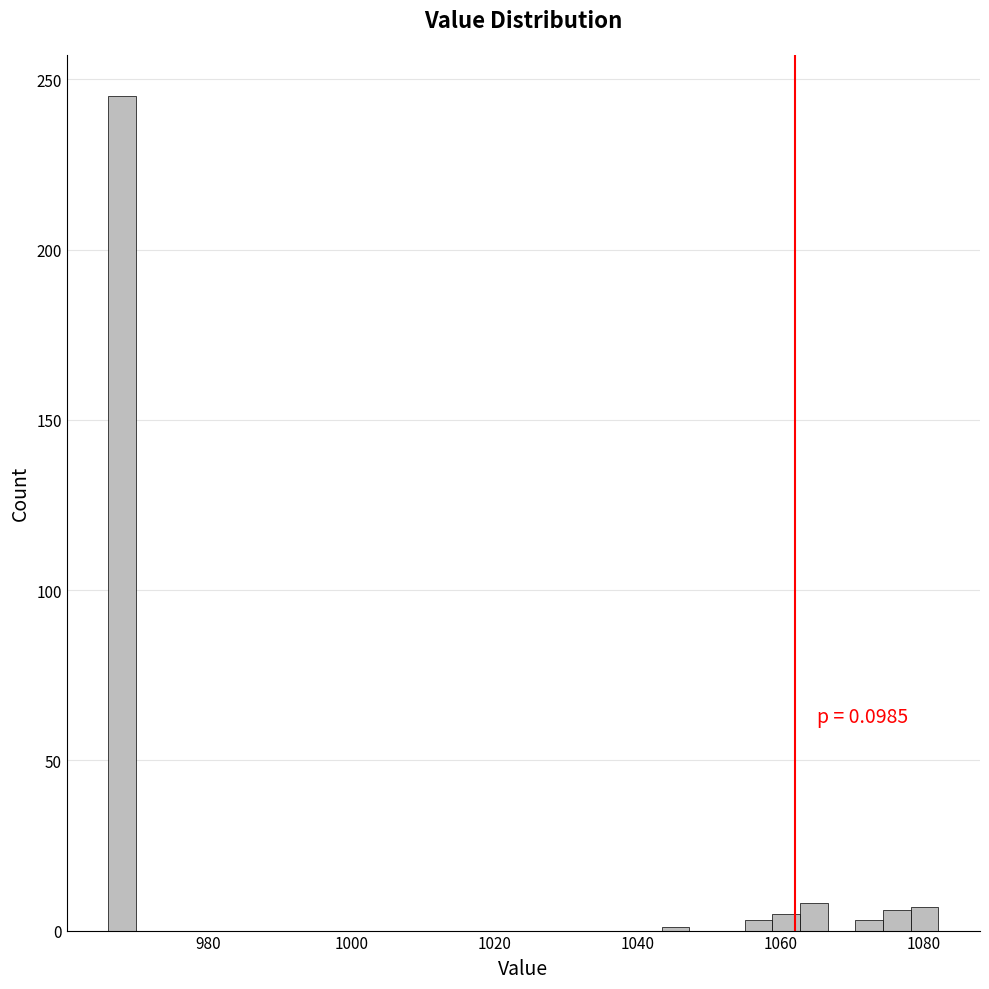

Around what value on the x-axis is the tallest bar? Give the approximate position of its centre, as read against the axis.

968